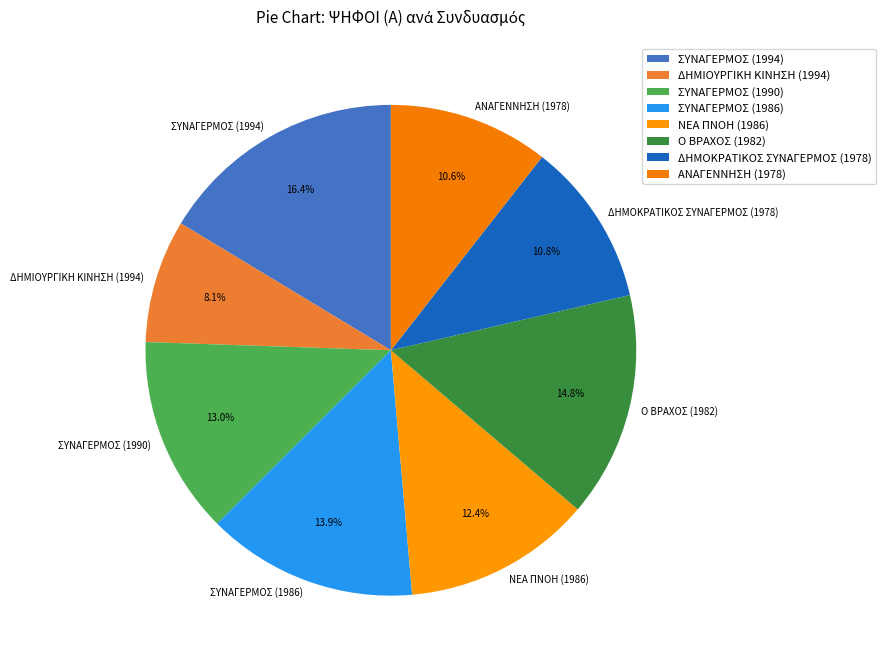

Count the number of slices in the pie.

8